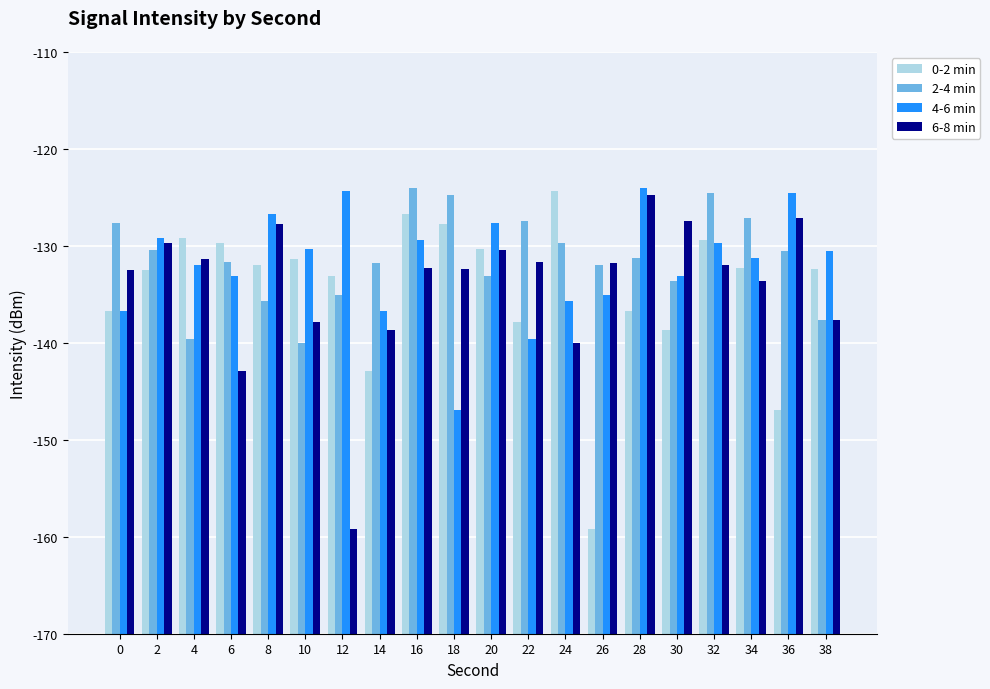

Is it true that 4-6 min equals 23.8 at 2?

False